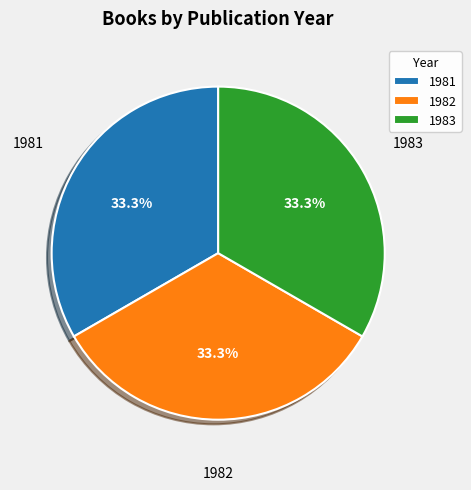

Is there any slice that represents more than half of the pie?

No